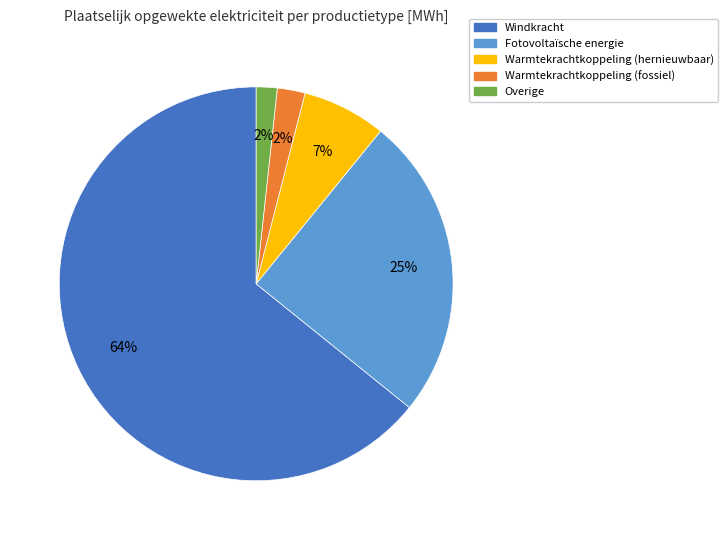

To the nearest percent, what is the difference between the largest and smallest slice percentages?

62%